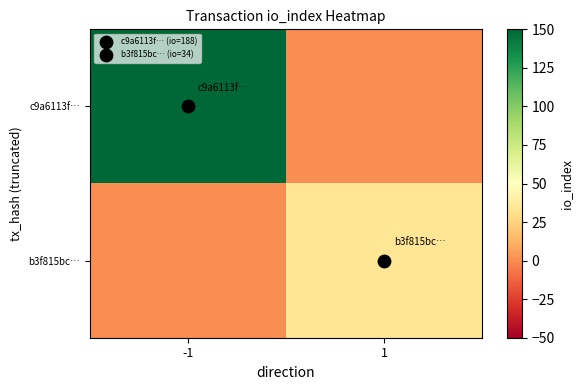

What is the total value across all series at 1?

34